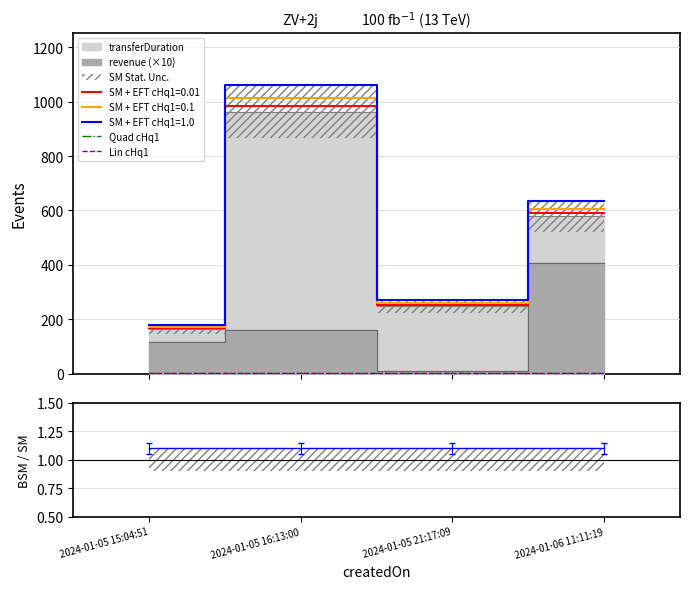

What is the sum of the BSM/SM values at 2024-01-05 16:13:00 and 2024-01-05 21:17:09?

2.2